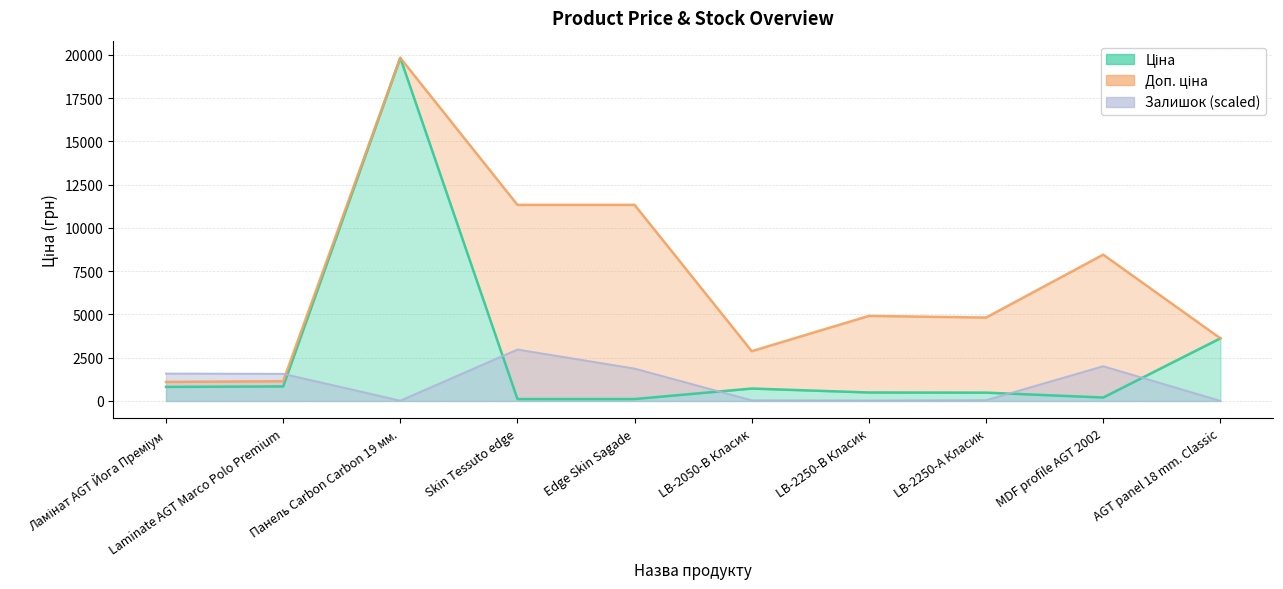

What is the label of the 8th point from the left?

LB-2250-А Класик